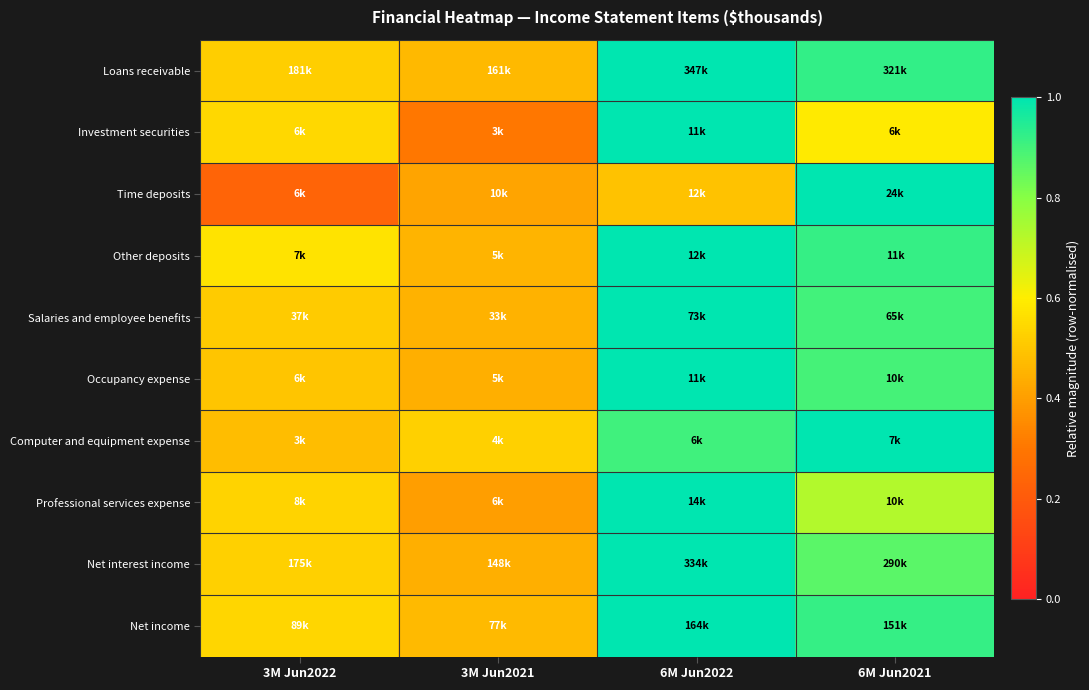

What is the spread (max minus min) of values at 6M Jun2022?

0.5